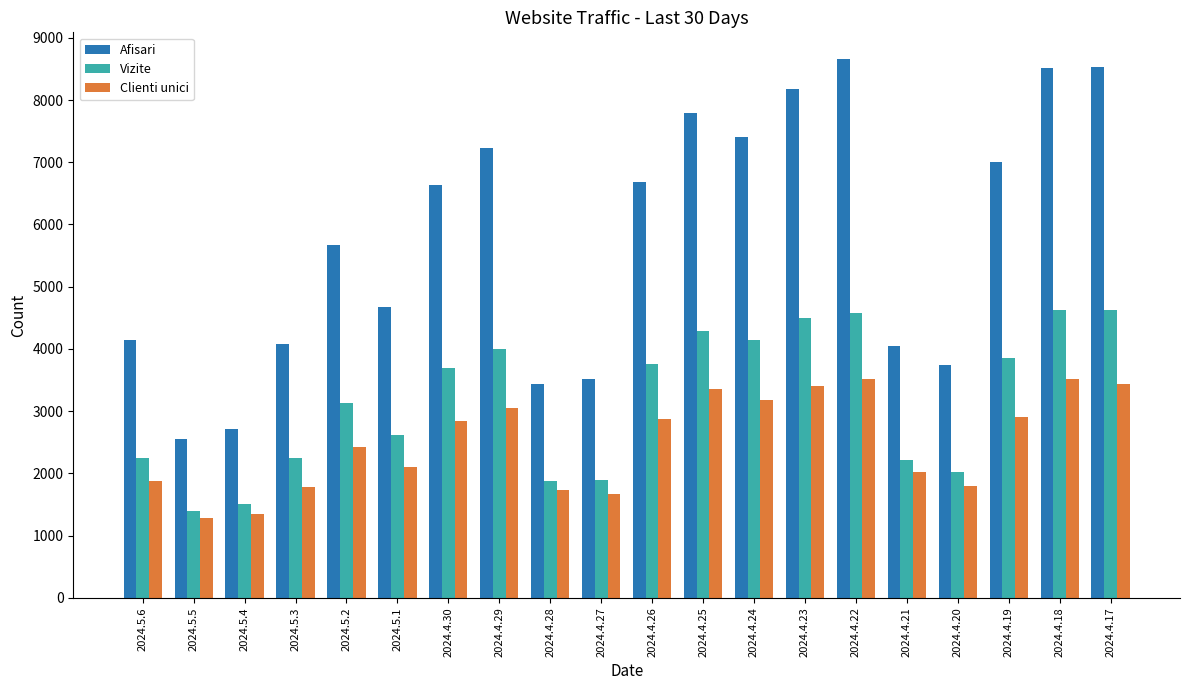

What is the maximum value for Clienti unici?

3521